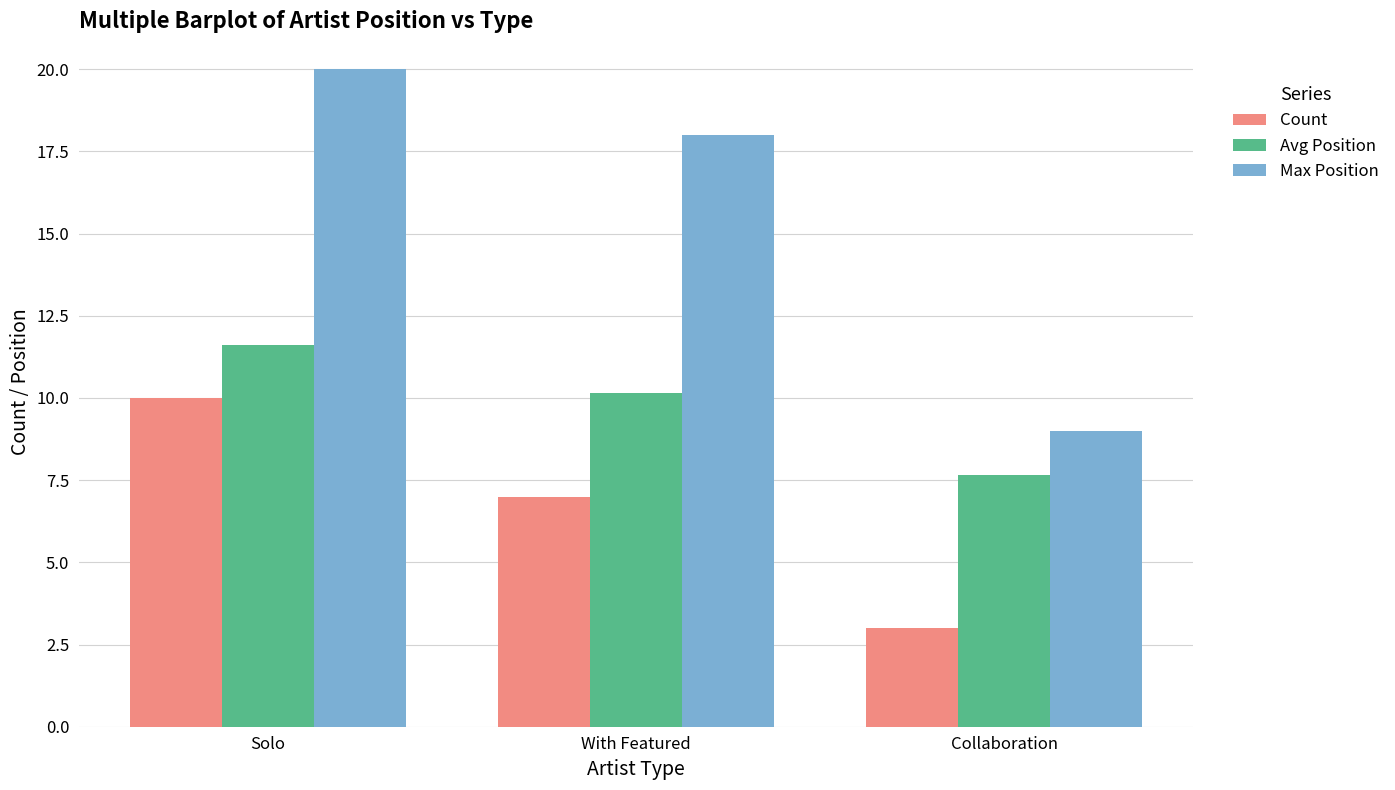

What is the difference between the Count values at Solo and With Featured?

3.0